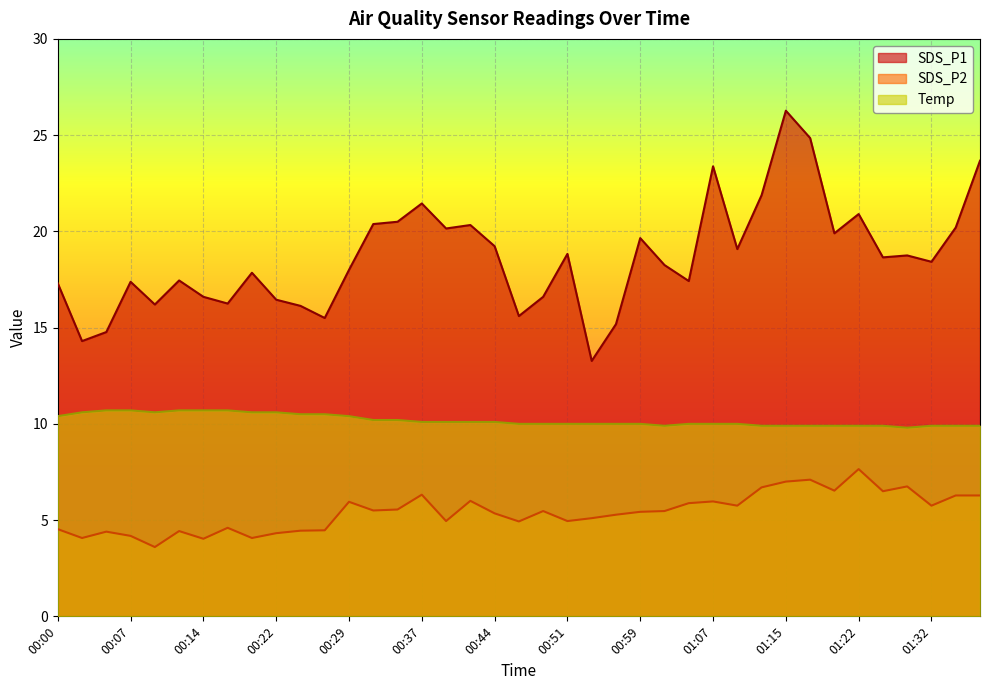

Reading left to right, transcribe all the data shown in this chart.

SDS_P1: 00:00=17.3	00:02=14.3	00:05=14.8	00:07=17.4	00:10=16.2	00:12=17.4	00:14=16.6	00:17=16.2	00:20=17.9	00:22=16.4	00:25=16.1	00:27=15.5	00:29=18.0	00:32=20.4	00:34=20.5	00:37=21.4	00:39=20.1	00:42=20.3	00:44=19.2	00:47=15.6	00:49=16.6	00:51=18.8	00:54=13.3	00:57=15.2	00:59=19.6	01:02=18.2	01:04=17.4	01:07=23.4	01:10=19.1	01:12=21.9	01:15=26.3	01:17=24.9	01:20=19.9	01:22=20.9	01:25=18.6	01:30=18.8	01:32=18.4	01:35=20.2	01:37=23.7
SDS_P2: 00:00=4.5	00:02=4.1	00:05=4.4	00:07=4.2	00:10=3.6	00:12=4.4	00:14=4.0	00:17=4.6	00:20=4.1	00:22=4.3	00:25=4.5	00:27=4.5	00:29=6.0	00:32=5.5	00:34=5.5	00:37=6.3	00:39=5.0	00:42=6.0	00:44=5.3	00:47=4.9	00:49=5.5	00:51=5.0	00:54=5.1	00:57=5.3	00:59=5.4	01:02=5.5	01:04=5.9	01:07=6.0	01:10=5.8	01:12=6.7	01:15=7.0	01:17=7.1	01:20=6.5	01:22=7.7	01:25=6.5	01:30=6.8	01:32=5.8	01:35=6.3	01:37=6.3
Temp: 00:00=10.4	00:02=10.6	00:05=10.7	00:07=10.7	00:10=10.6	00:12=10.7	00:14=10.7	00:17=10.7	00:20=10.6	00:22=10.6	00:25=10.5	00:27=10.5	00:29=10.4	00:32=10.2	00:34=10.2	00:37=10.1	00:39=10.1	00:42=10.1	00:44=10.1	00:47=10.0	00:49=10.0	00:51=10.0	00:54=10.0	00:57=10.0	00:59=10.0	01:02=9.9	01:04=10.0	01:07=10.0	01:10=10.0	01:12=9.9	01:15=9.9	01:17=9.9	01:20=9.9	01:22=9.9	01:25=9.9	01:30=9.8	01:32=9.9	01:35=9.9	01:37=9.9